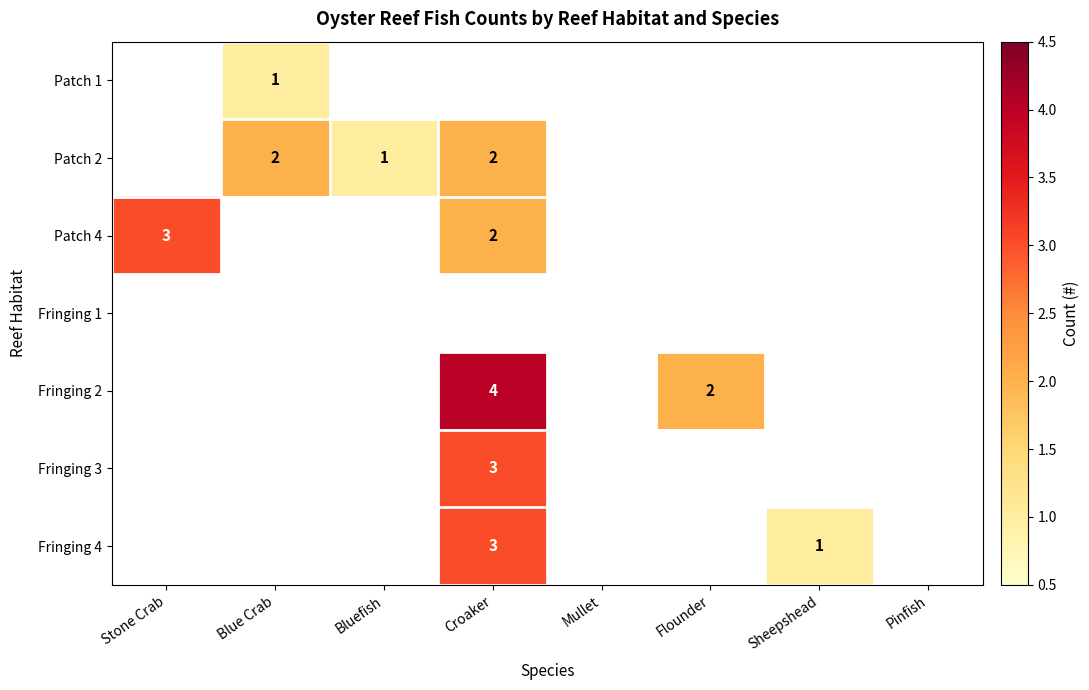

At which category is the sum across all series the highest?

Croaker